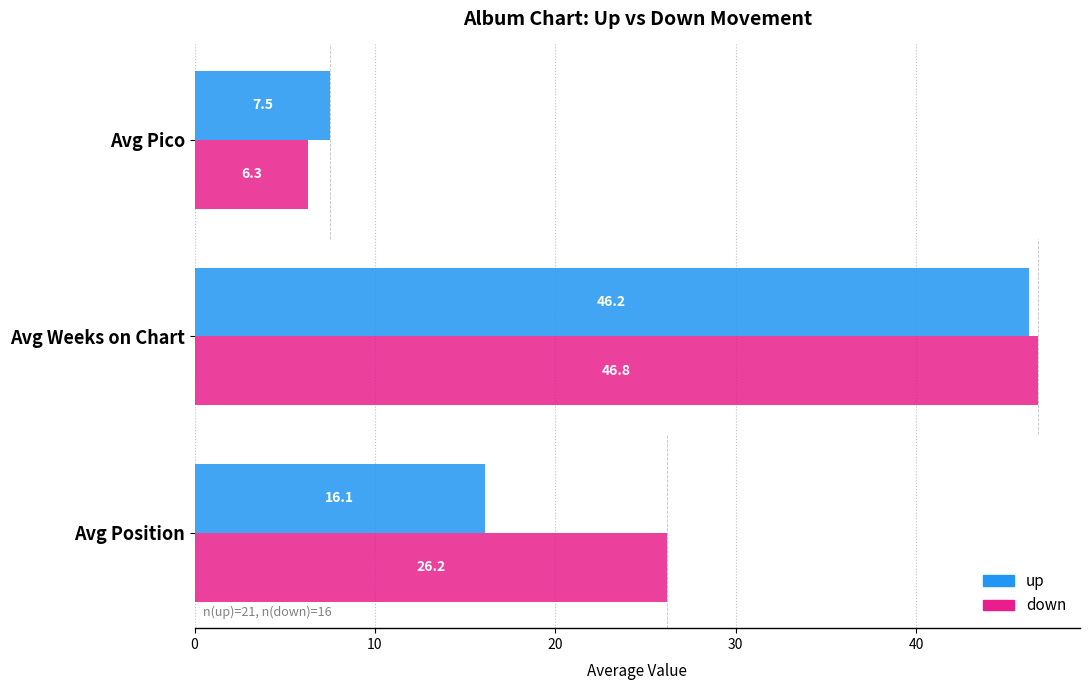

The value of up at Avg Pico is 2.8. True or false?

False